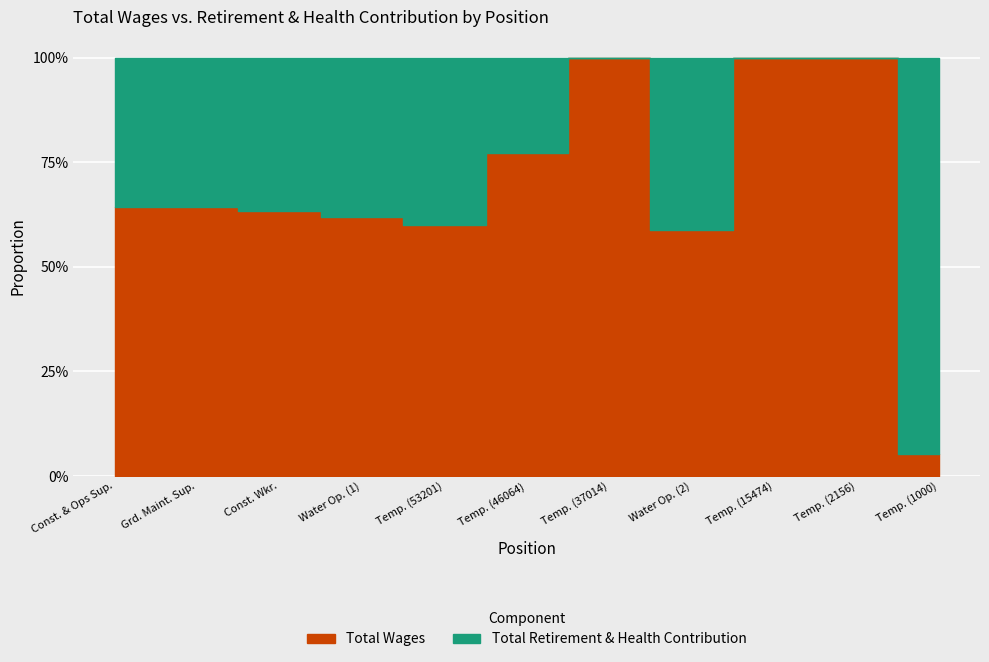

How many distinct data groups are displayed?

2